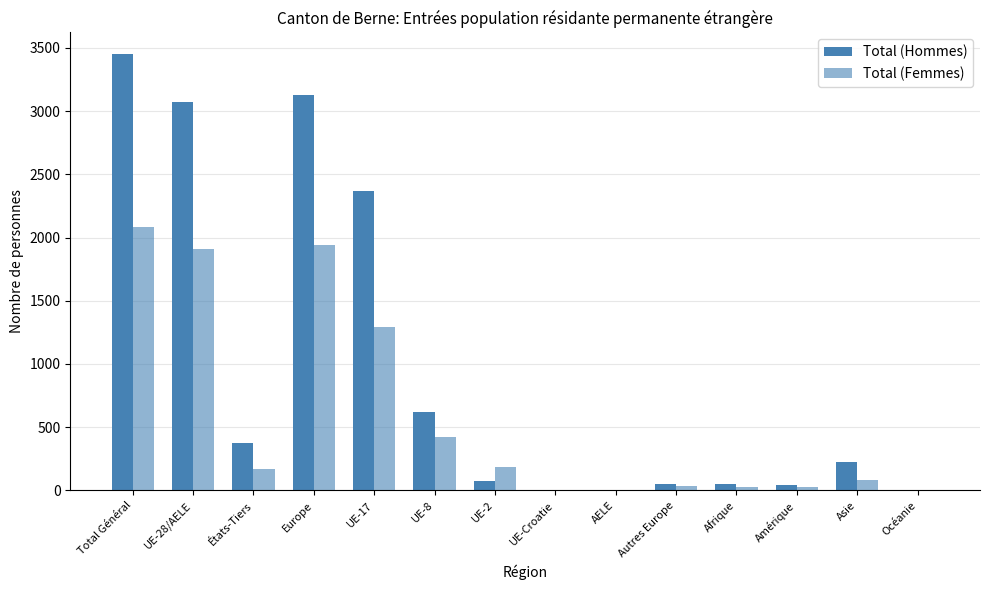

At which label does Total (Femmes) reach its peak?

Total Général